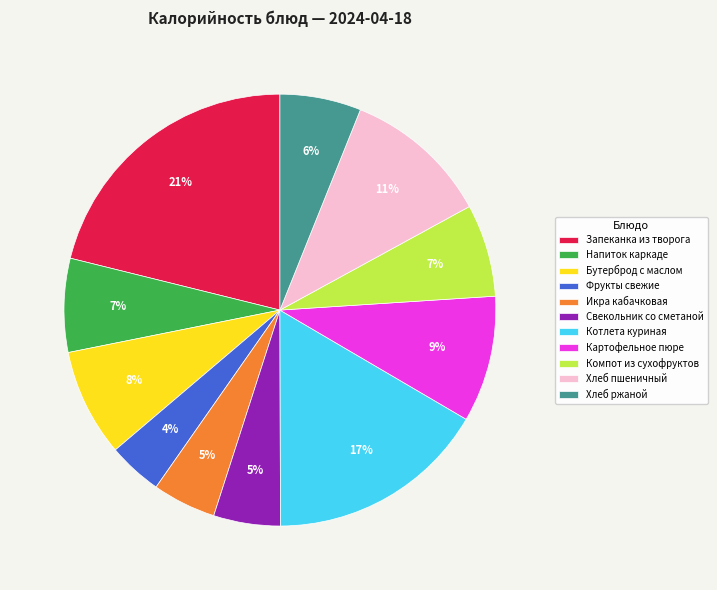

Between Хлеб ржаной and Свекольник со сметаной, which is larger?

Хлеб ржаной